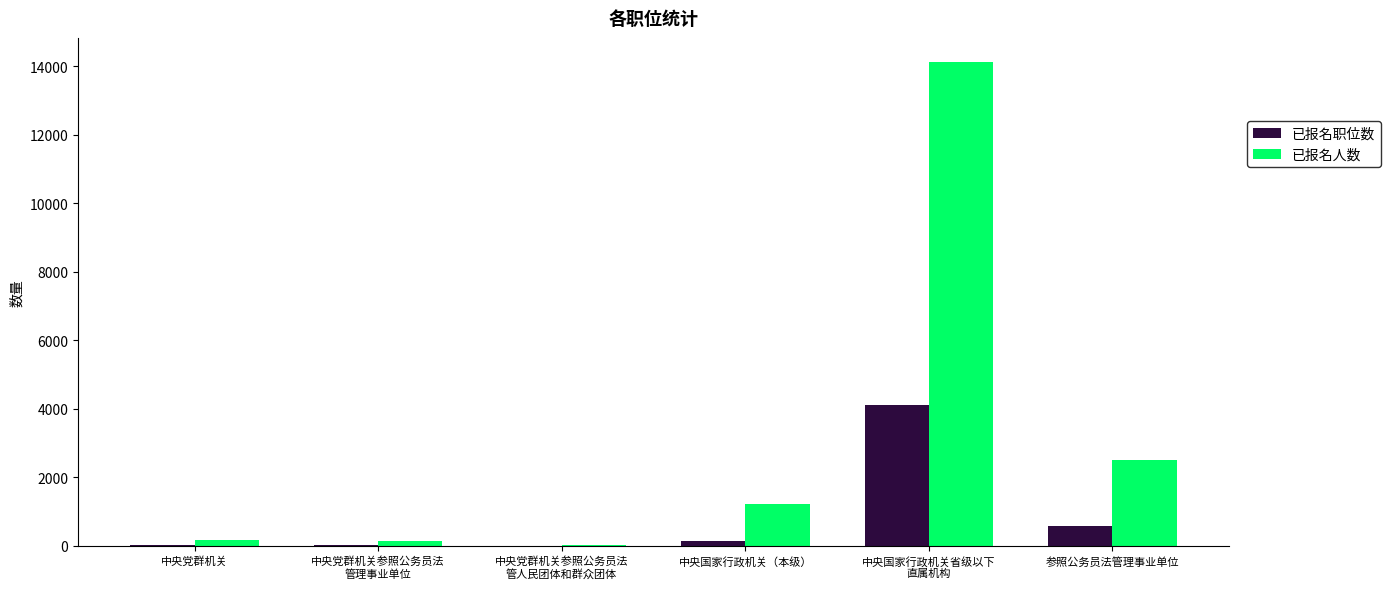

Is the value of 已报名人数 at 中央国家行政机关（本级） greater than the value of 已报名职位数 at 中央国家行政机关（本级）?

Yes